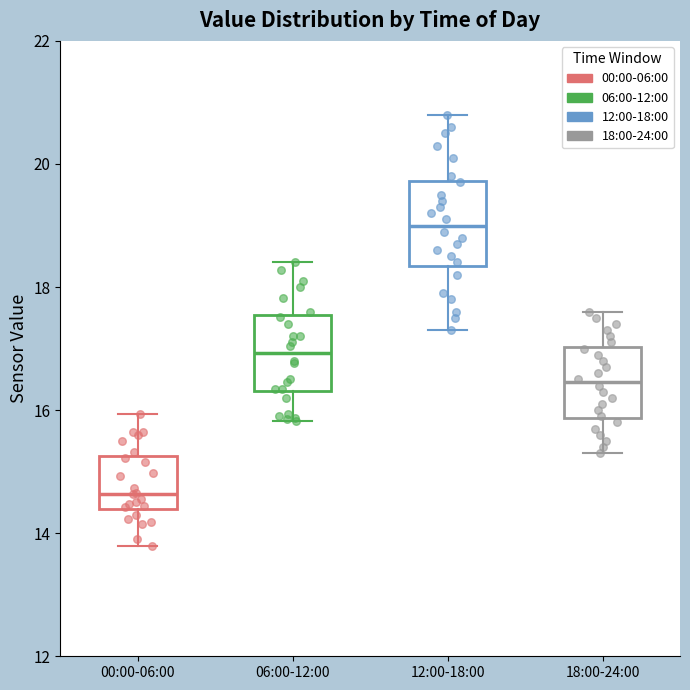

Where does the upper whisker of the box for 18:00-24:00 end on the y-axis? The values are not printed on the chart, so give them approximately, as read against the axis.

17.6